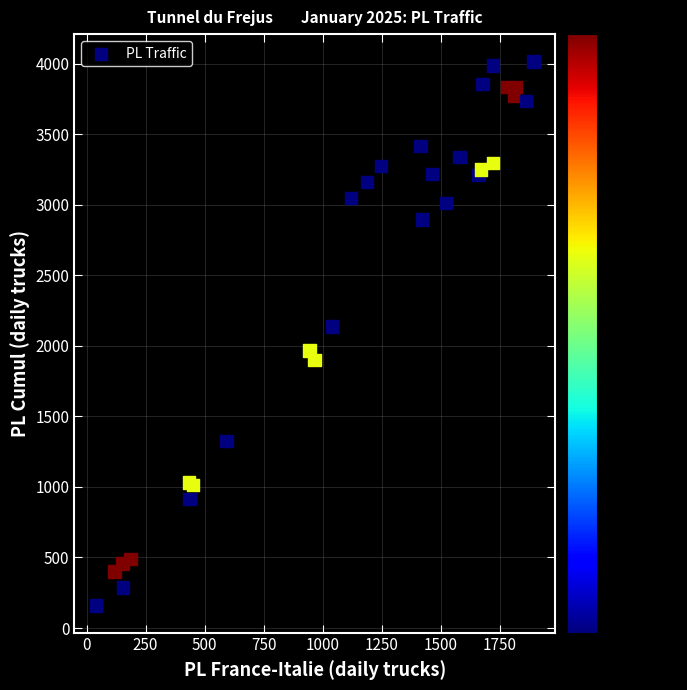

What Y value in the scatter plot is closest to 2088?

2138